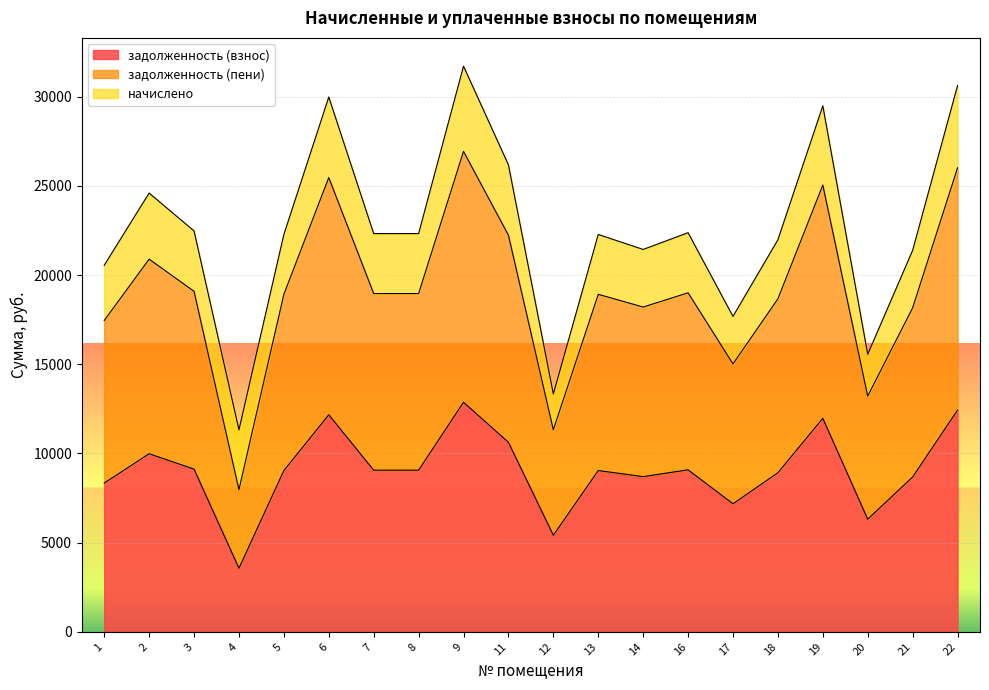

What is the value of the задолженность (взнос) point at the 9th from the left?

12868.9